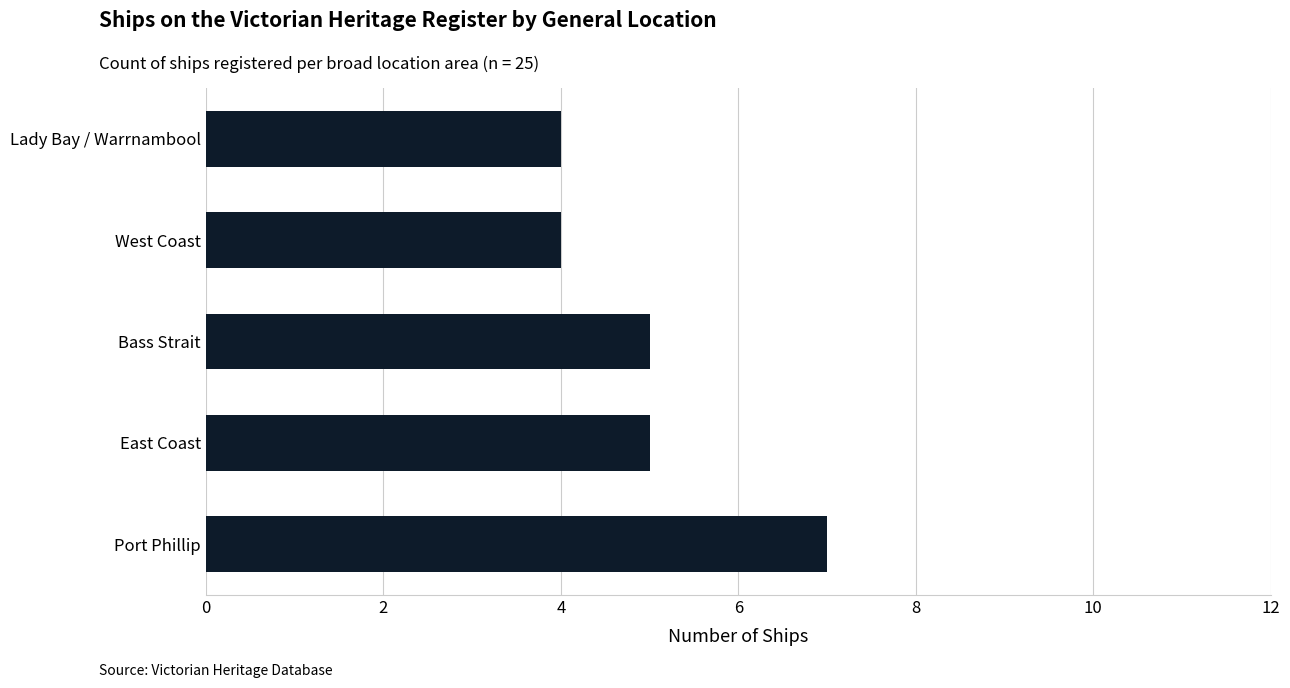

What is the average value?

5